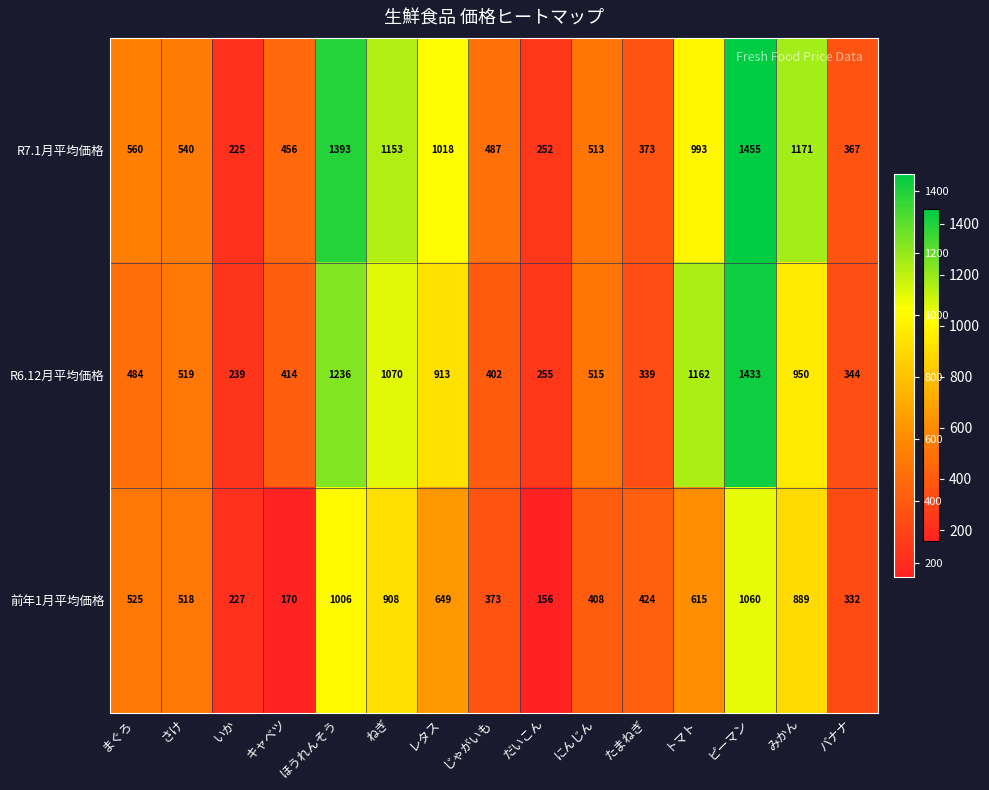

What value does the 前年1月平均価格 series have at じゃがいも?

373